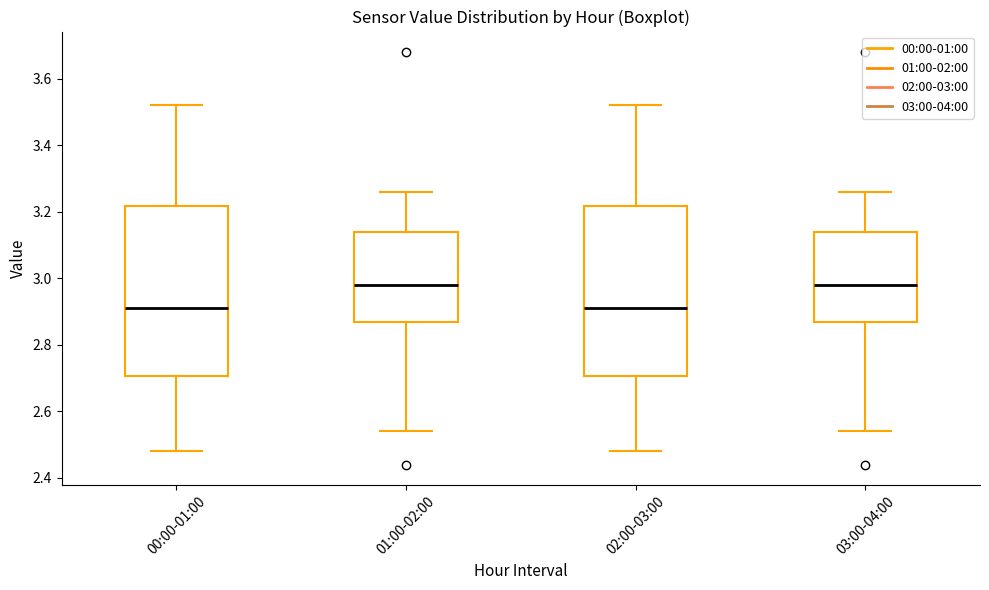

Reading left to right, transcribe this box plot: for each box, give where its median line is, the range the box spans, and where its two whiskers end, as read against the y-axis. The values are not printed on the chart, so give them approximately, as read against the axis.

00:00-01:00: median 2.92, box 2.70 to 3.22, whiskers 2.48 to 3.52
01:00-02:00: median 2.98, box 2.86 to 3.14, whiskers 2.54 to 3.26
02:00-03:00: median 2.92, box 2.70 to 3.22, whiskers 2.48 to 3.52
03:00-04:00: median 2.98, box 2.86 to 3.14, whiskers 2.54 to 3.26